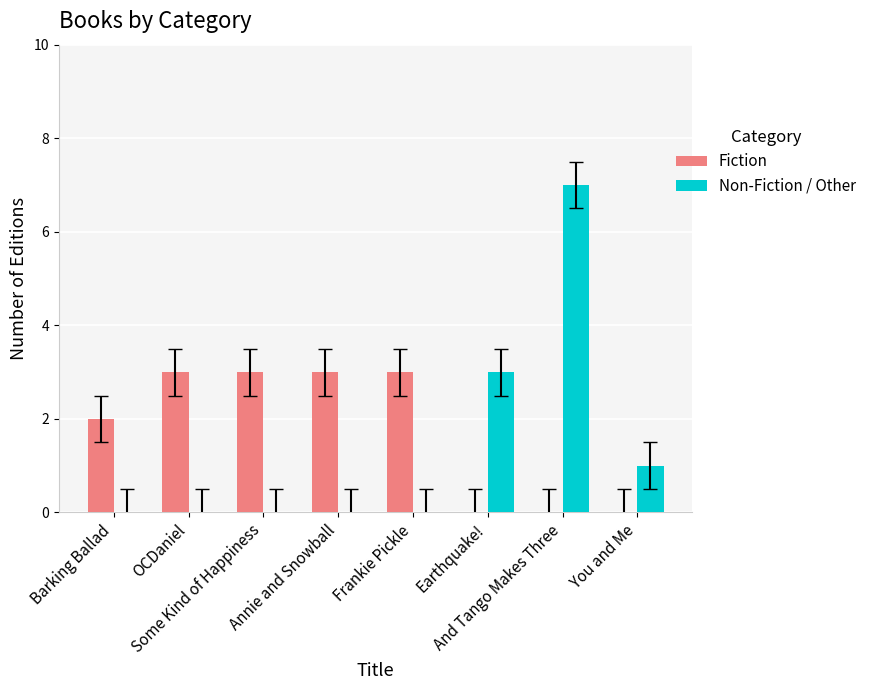

Is the value of Non-Fiction / Other at You and Me greater than the value of Fiction at Annie and Snowball?

No